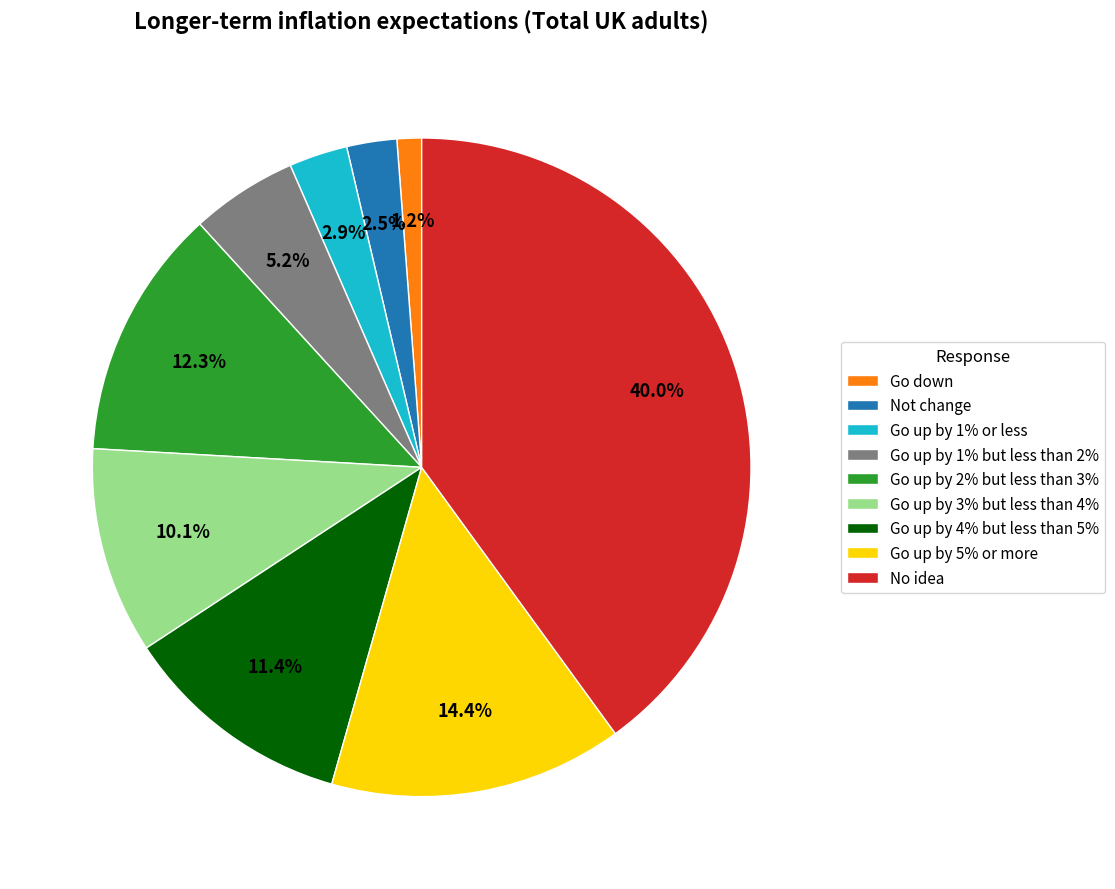

To the nearest percent, what is the difference between the largest and smallest slice percentages?

39%